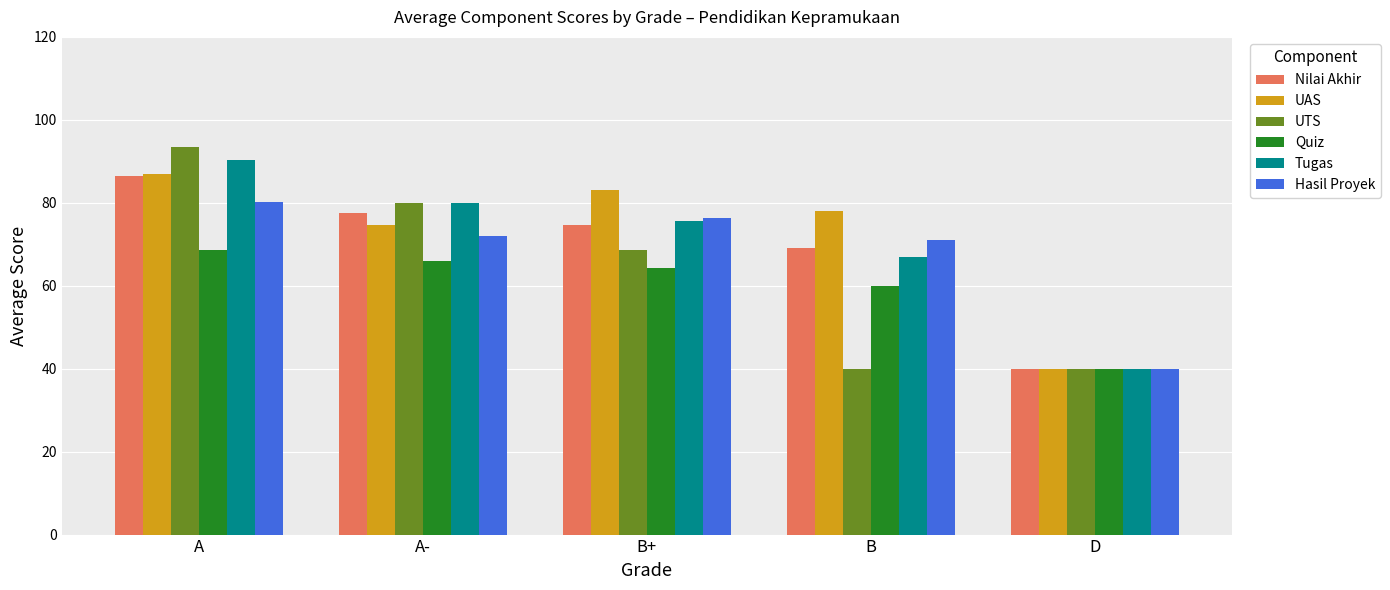

Where is Hasil Proyek nearest to the value 60?

B